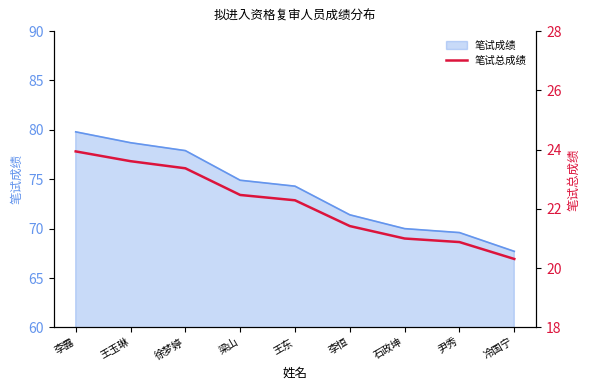

True or false: 笔试成绩 has a value of 77.9 at 徐梦婷.

True